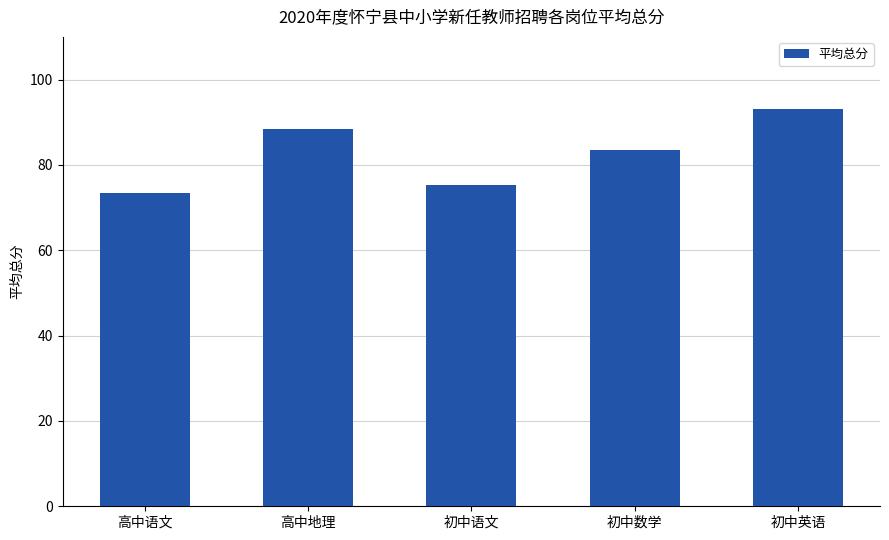

How many bars are there in total?

5